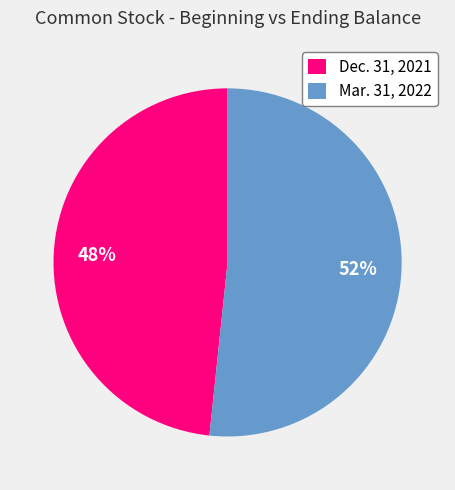

Is there any slice that represents more than half of the pie?

Yes